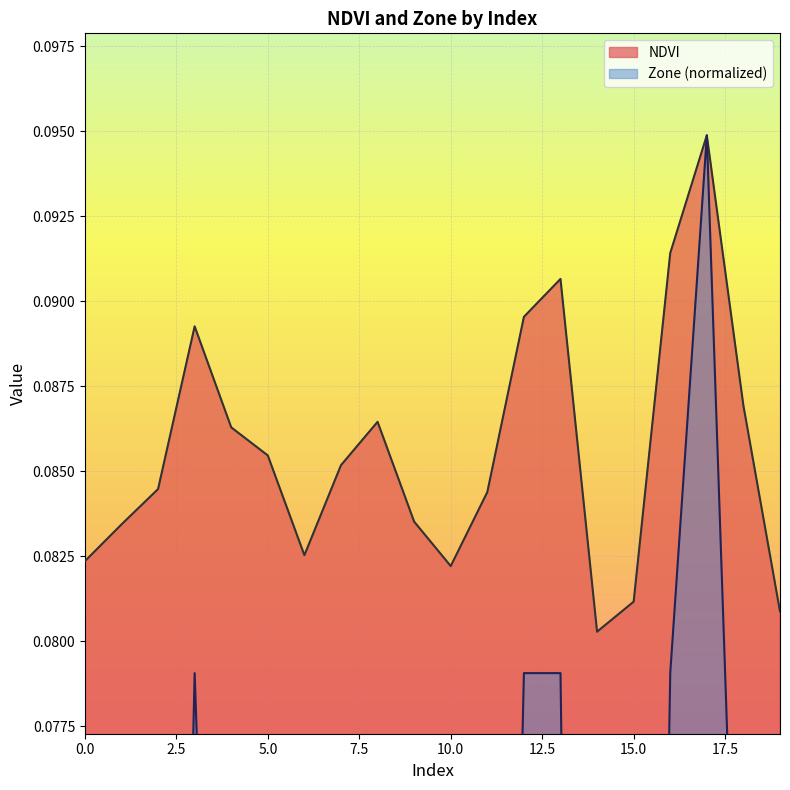

Is the value of NDVI at 11 greater than the value of Zone at 7?

Yes